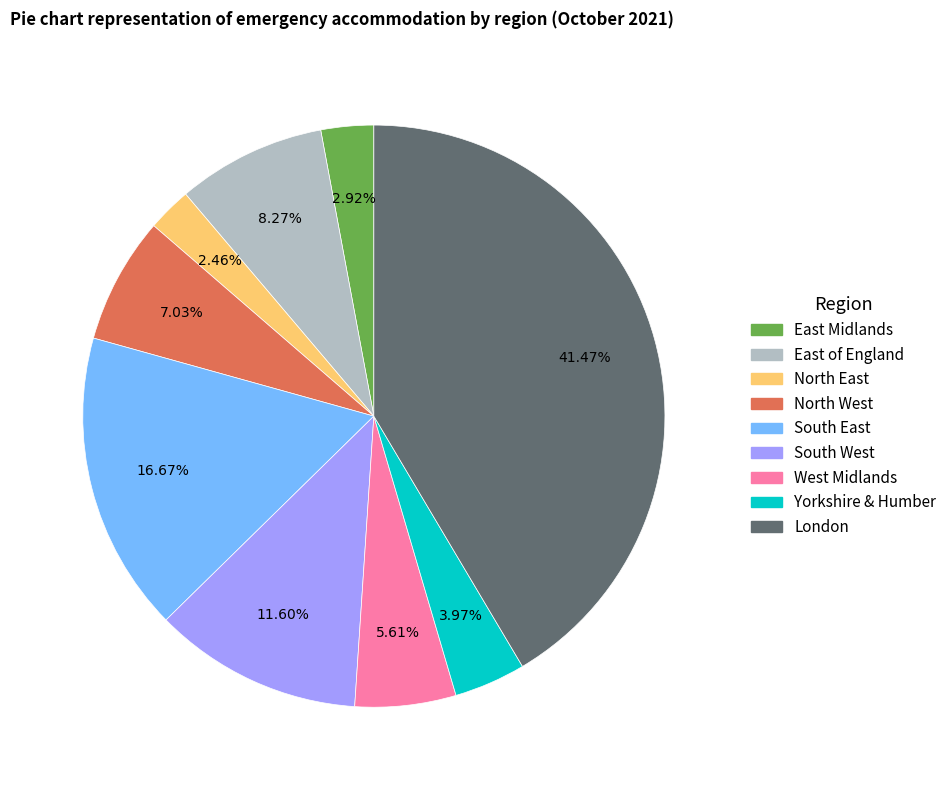

How many segments does this pie chart have?

9